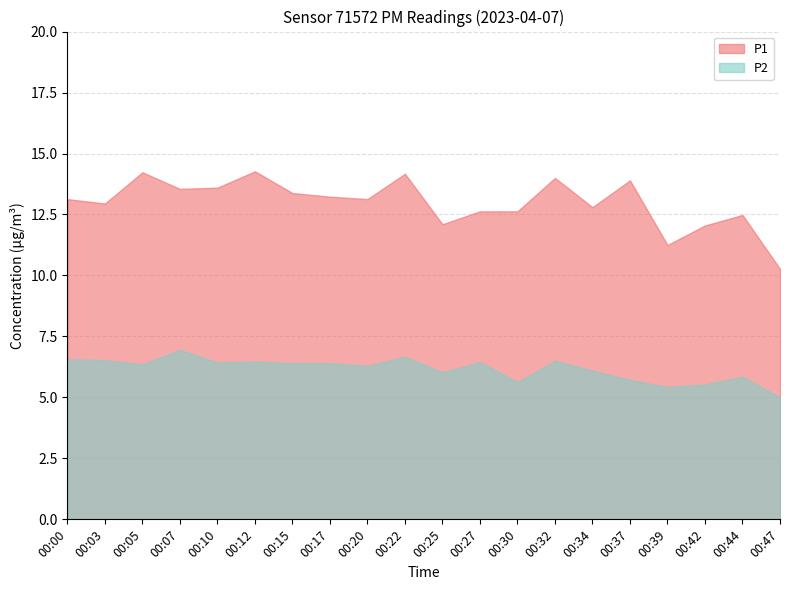

True or false: P2 has a value of 6.5 at 00:12.

True